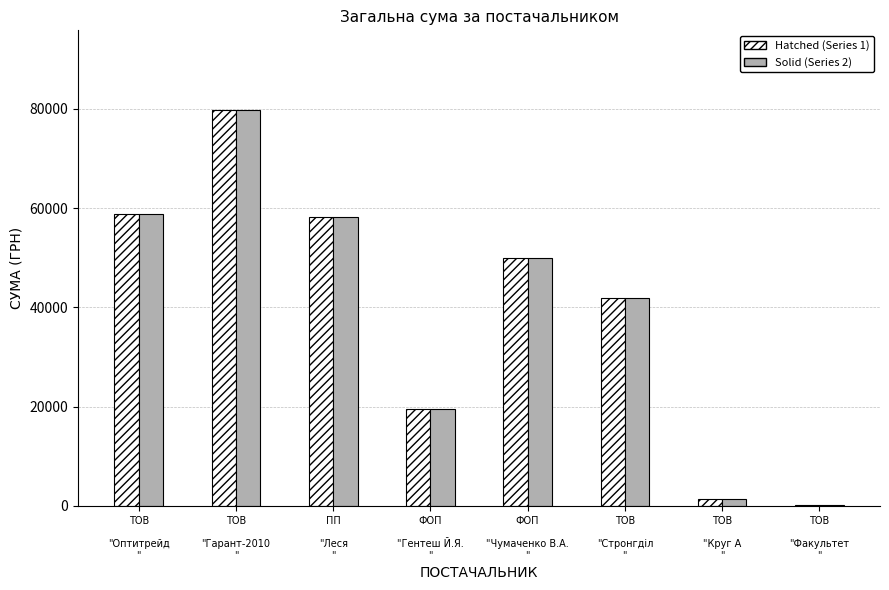

What is the maximum value shown in the chart?

79821.4